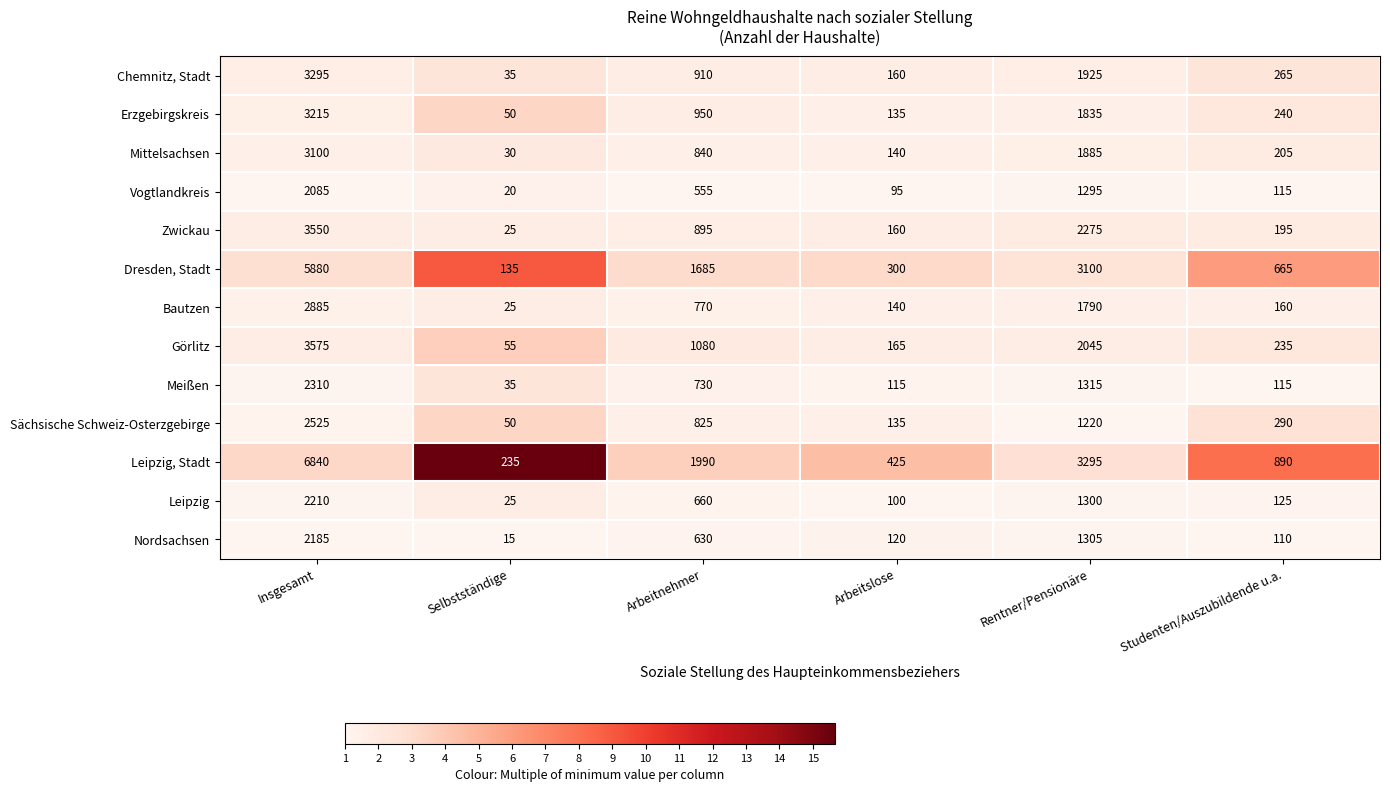

Rank the series at Rentner/Pensionäre from lowest to highest value.

Sächsische Schweiz-Osterzgebirge, Vogtlandkreis, Leipzig, Nordsachsen, Meißen, Bautzen, Erzgebirgskreis, Mittelsachsen, Chemnitz, Stadt, Görlitz, Zwickau, Dresden, Stadt, Leipzig, Stadt